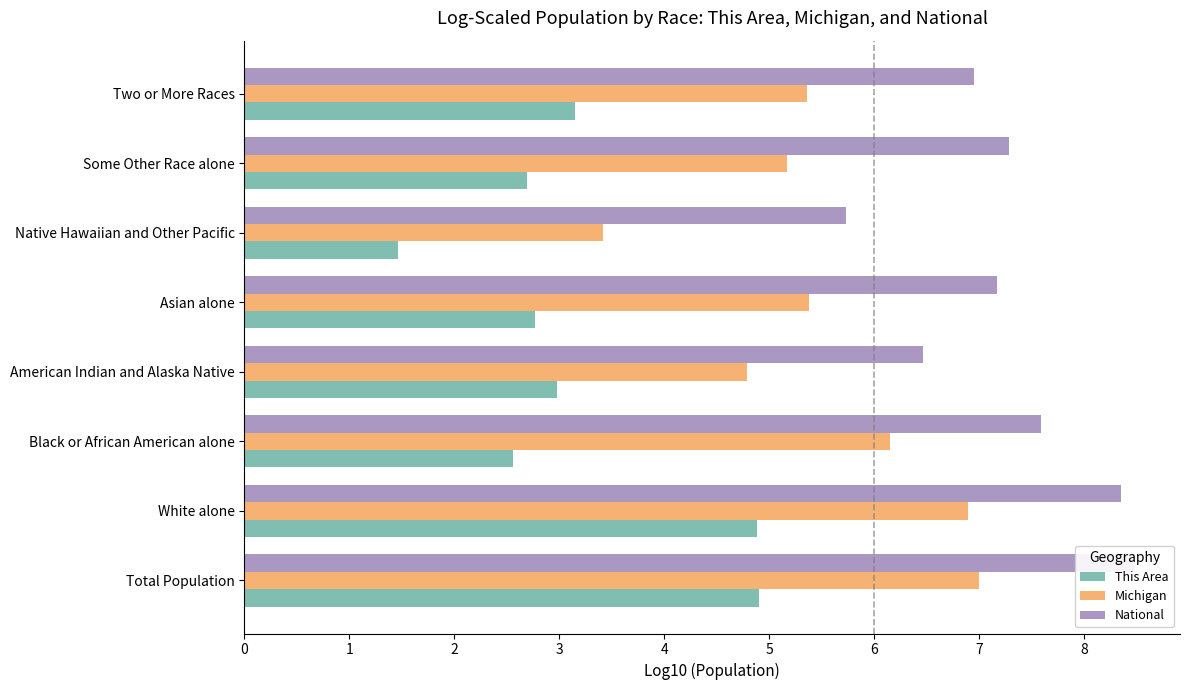

How many distinct data groups are displayed?

3